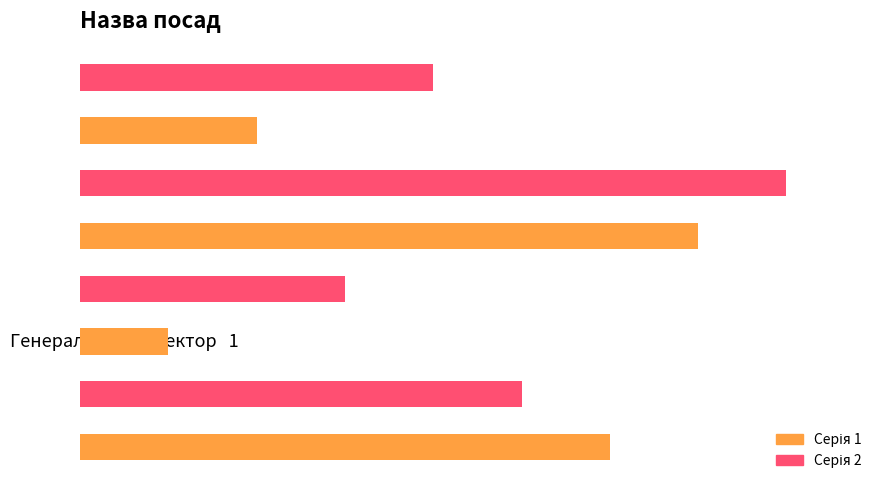

What is the difference between the maximum and minimum values?

7